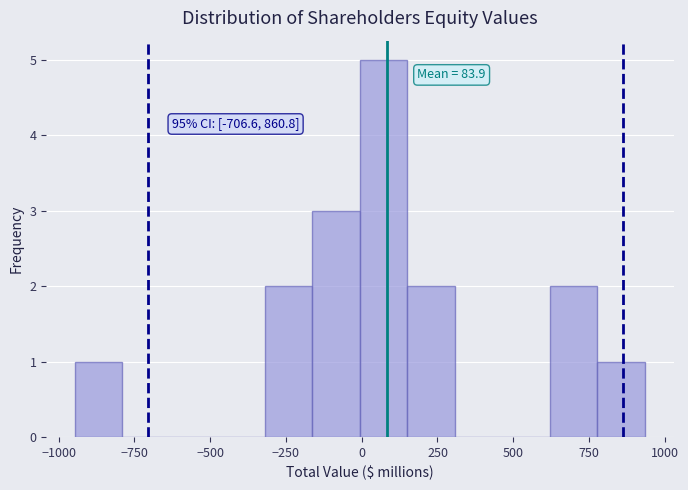

Read against the x-axis, roughly where is the centre of the tallest bar?

50